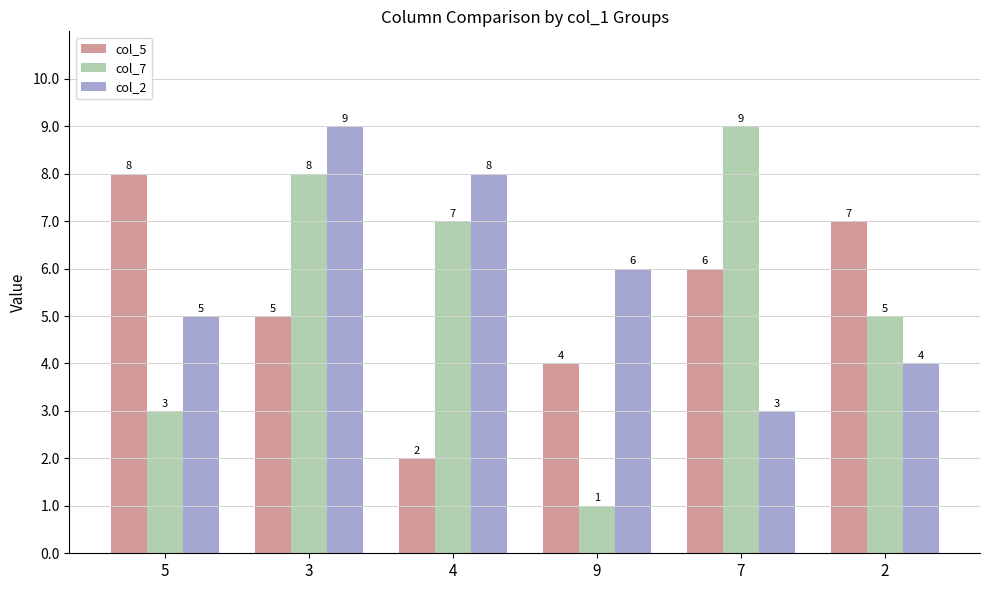

What value does the col_7 series have at 7?

9